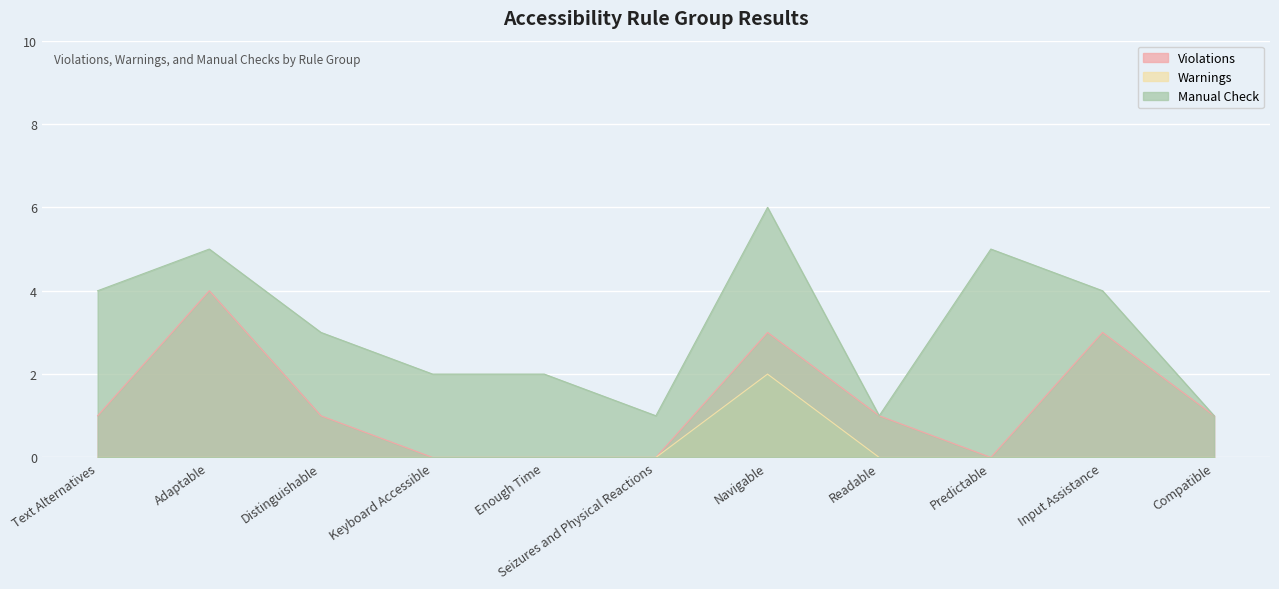

True or false: Violations has more than 0 points higher than both neighbors.

True